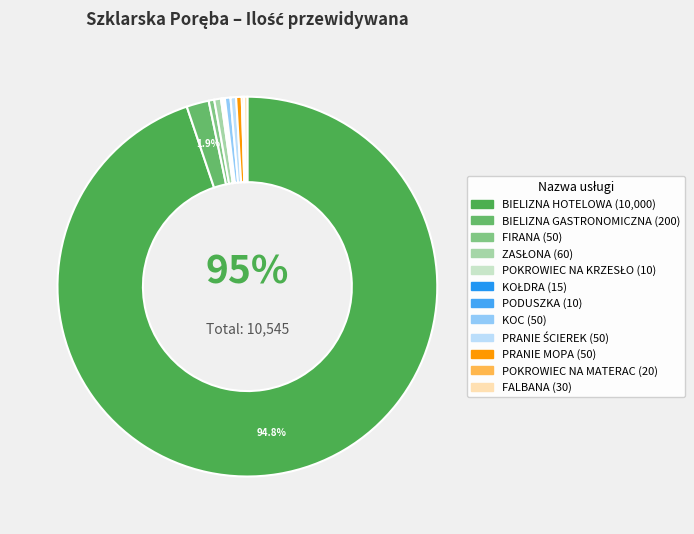

The KOC slice represents 1% of the pie. True or false?

False